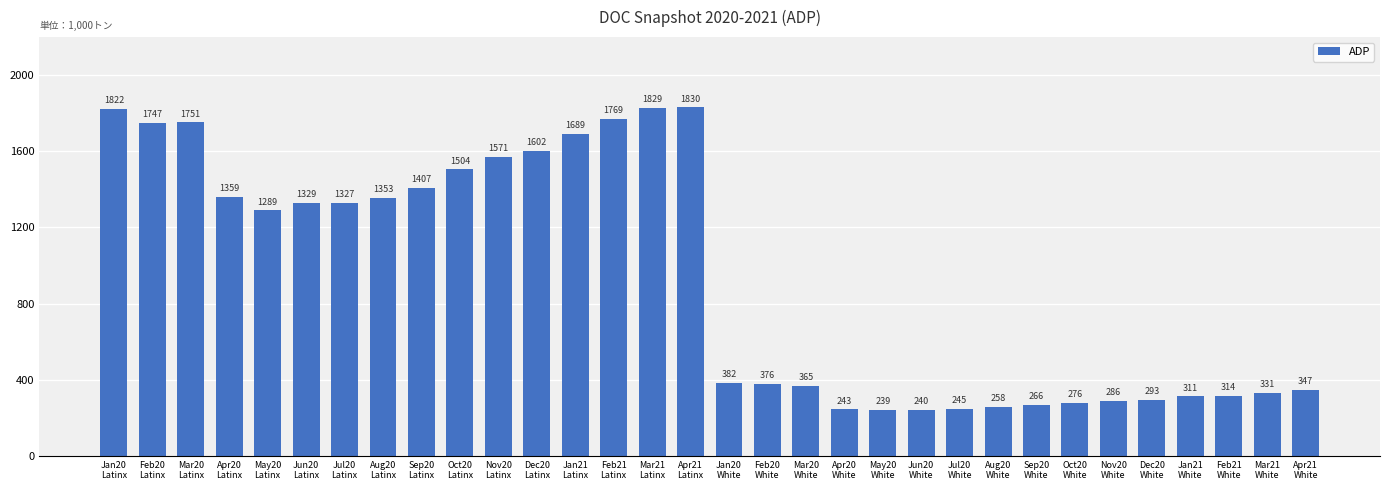

Is it true that the value at Feb20
White is 376.9?

True